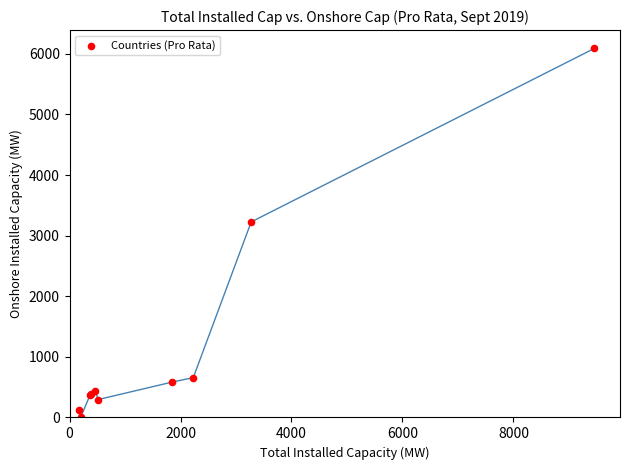

What Y value in the scatter plot is closest to 3050?

3227.0